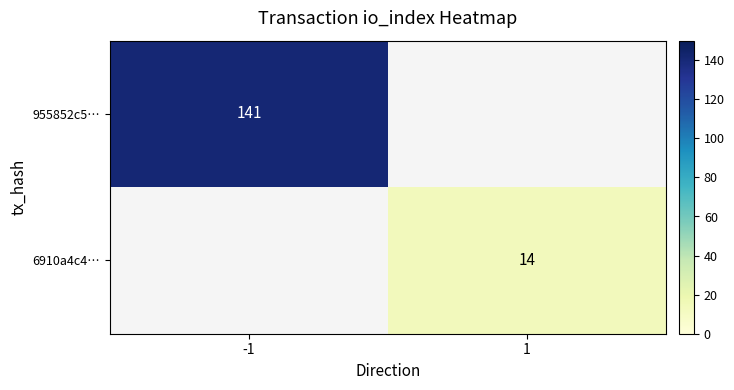

The 955852c5… series shows 253 at -1. True or false?

False